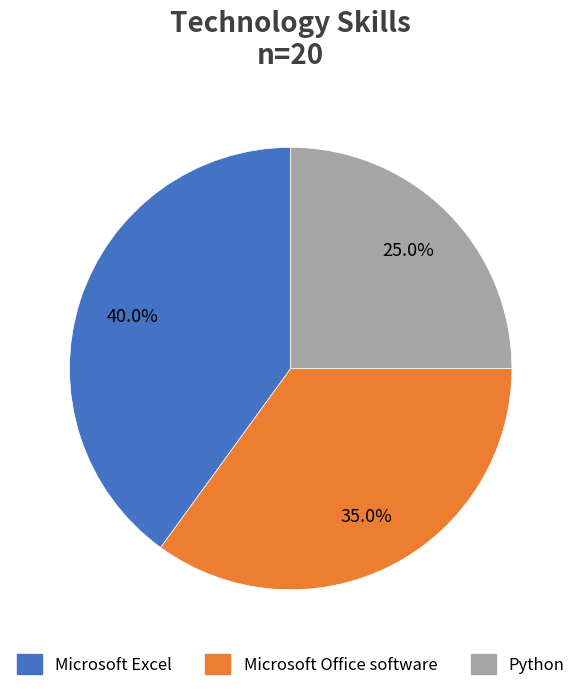

Is there any slice that represents more than half of the pie?

No